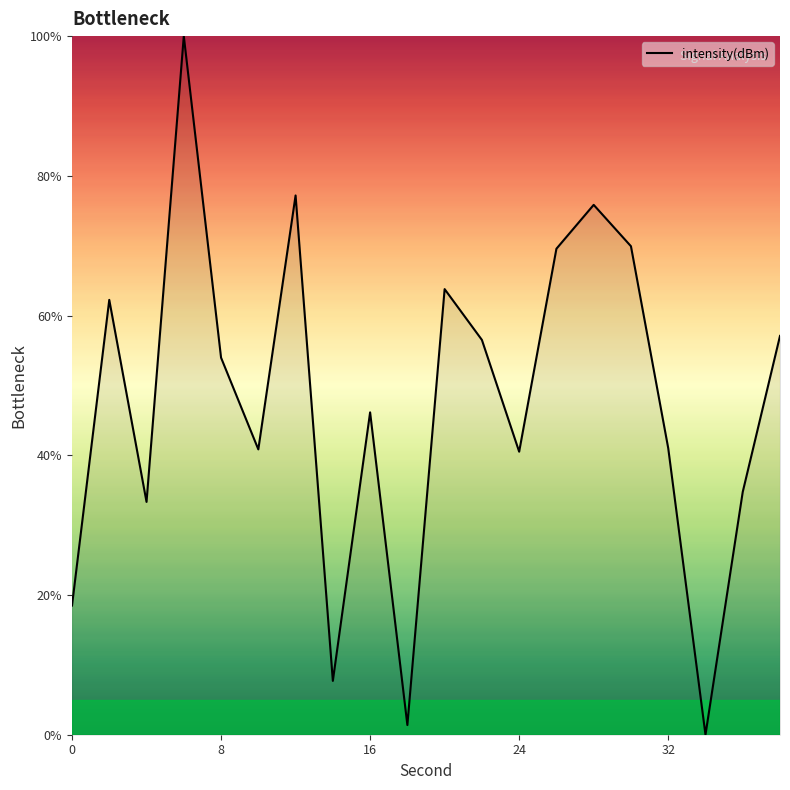

What is the difference between the maximum and minimum values?

100.0